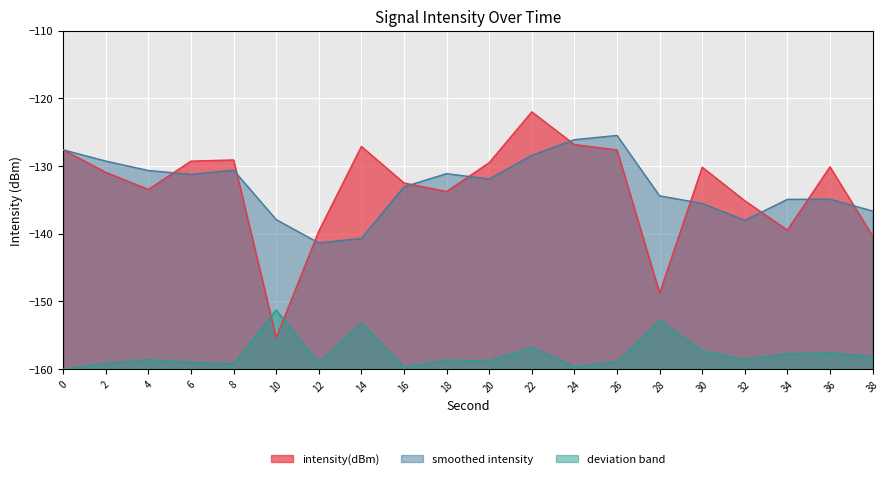

At which category does the data reach its first local valley?

4